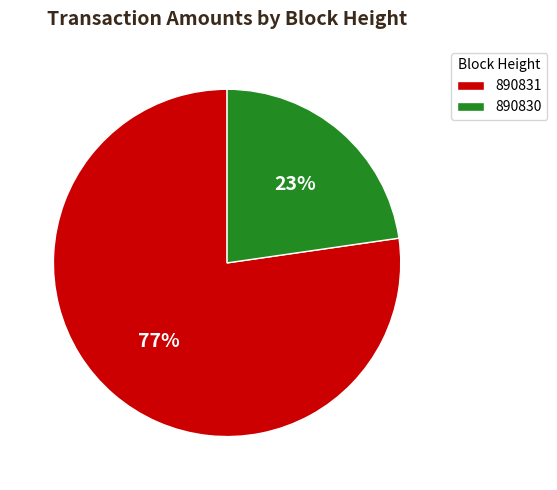

To the nearest percent, what percentage of the pie is 890831?

77%